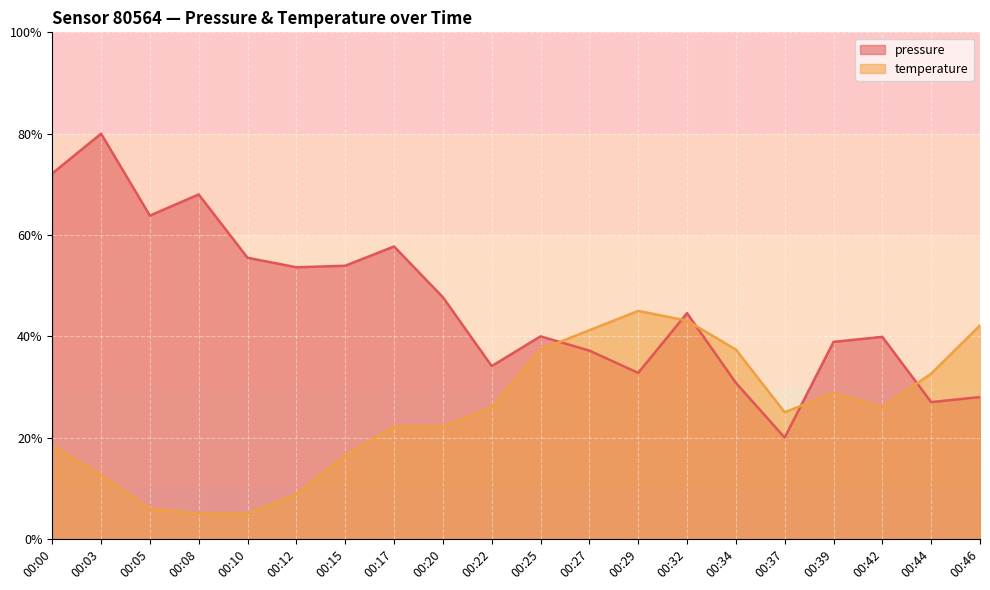

At which category is the sum across all series the highest?

00:03